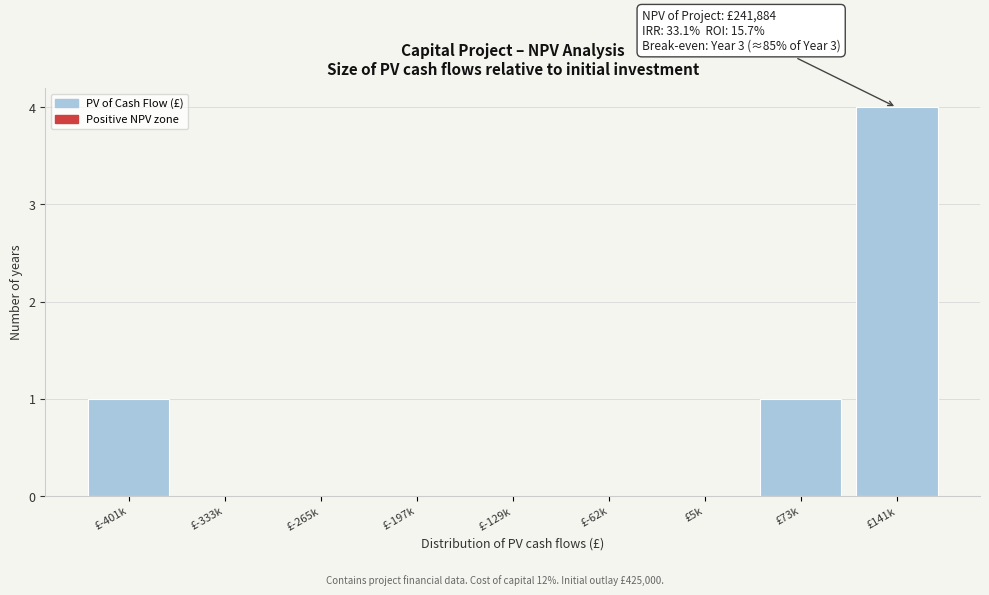

Reading left to right, transcribe all the data shown in this chart.

£-401k=1	£-333k=0	£-265k=0	£-197k=0	£-129k=0	£-62k=0	£5k=0	£73k=1	£141k=4